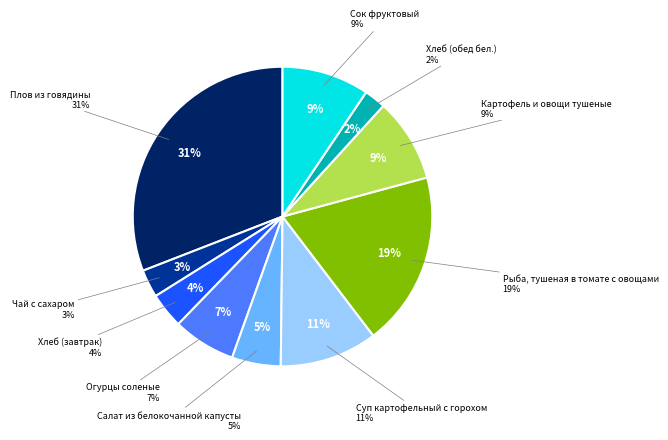

To the nearest percent, what is the combined percentage of Хлеб (обед бел.) and Огурцы соленые?

9%